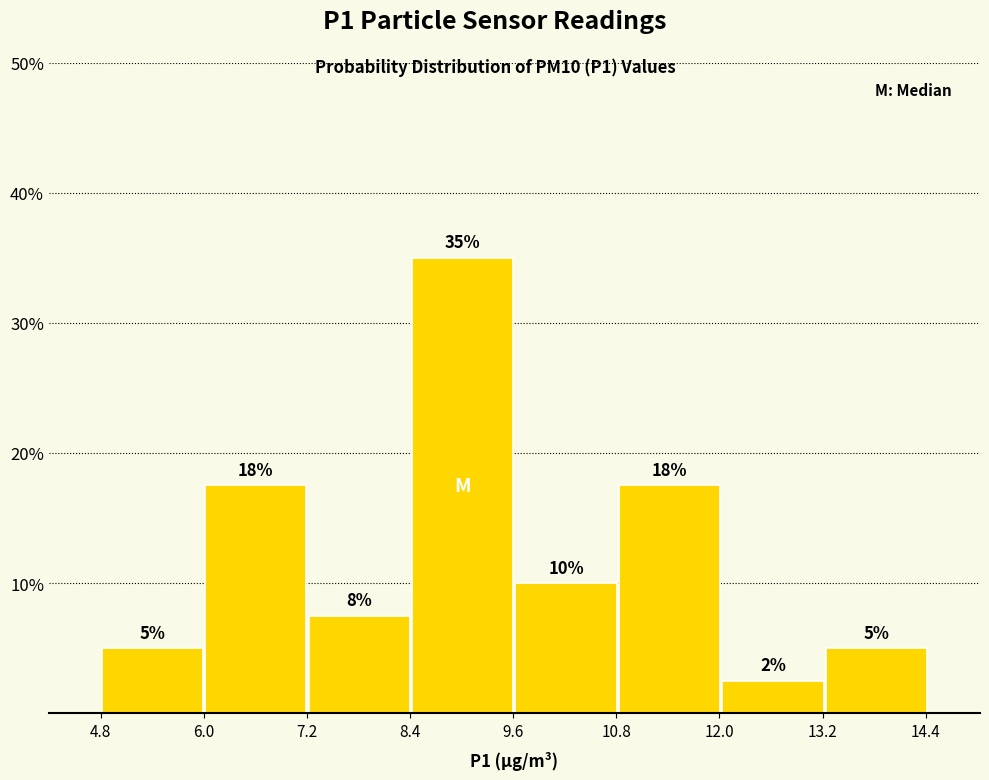

Which range on the x-axis has the tallest bar?

8.4 to 9.6